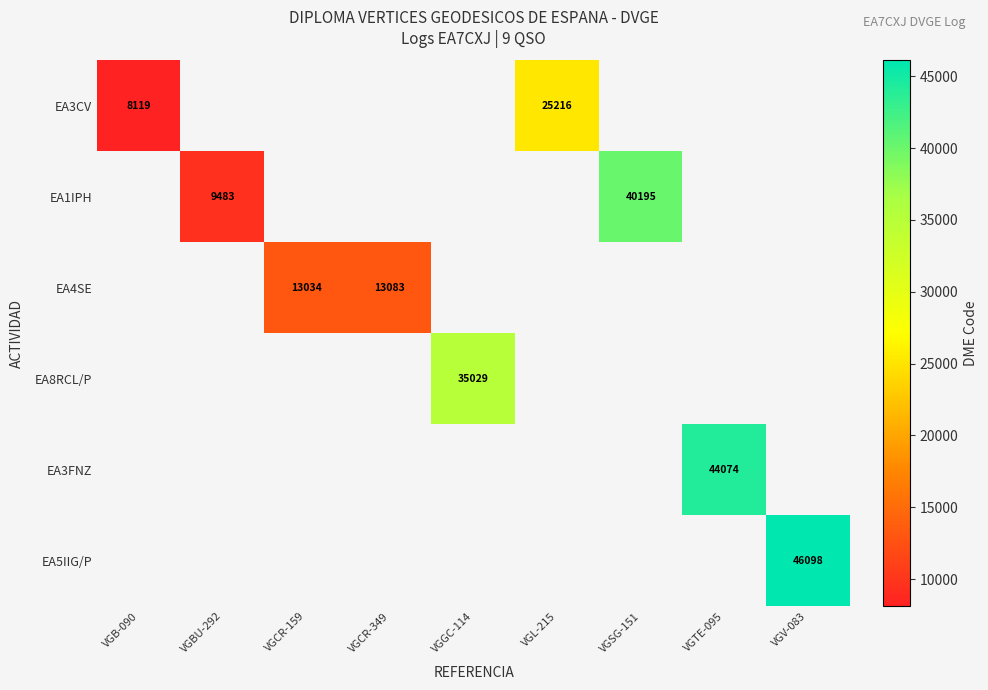

At which label does EA3CV reach its peak?

VGL-215